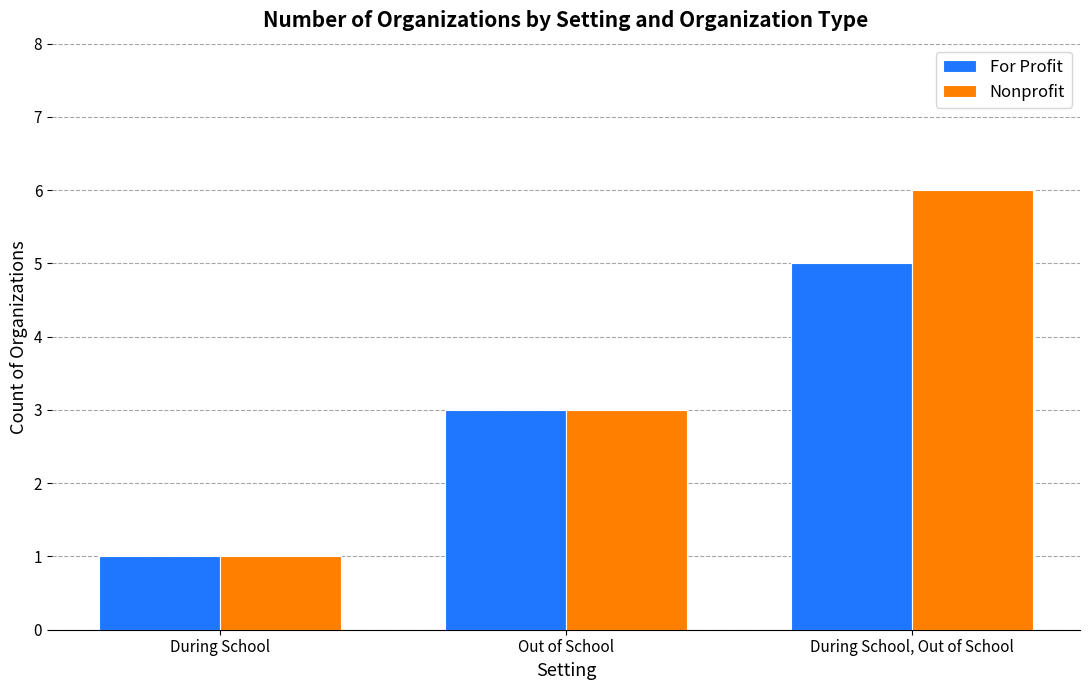

Which label corresponds to the smallest value in the chart?

During School